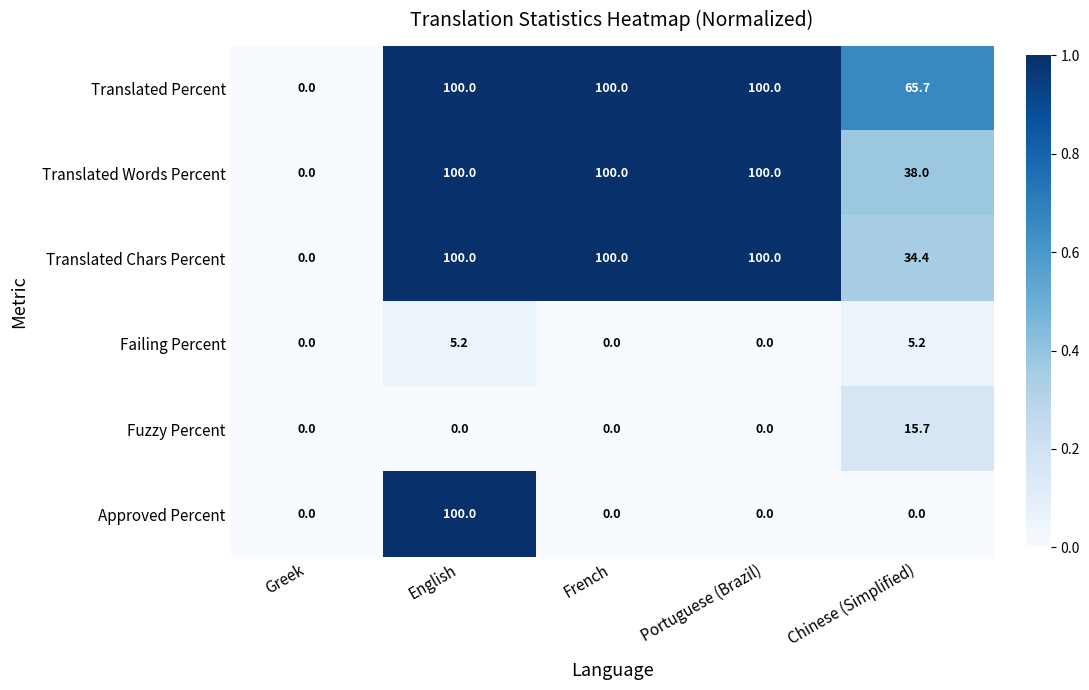

Is it true that Failing Percent equals 5.2 at Chinese (Simplified)?

True